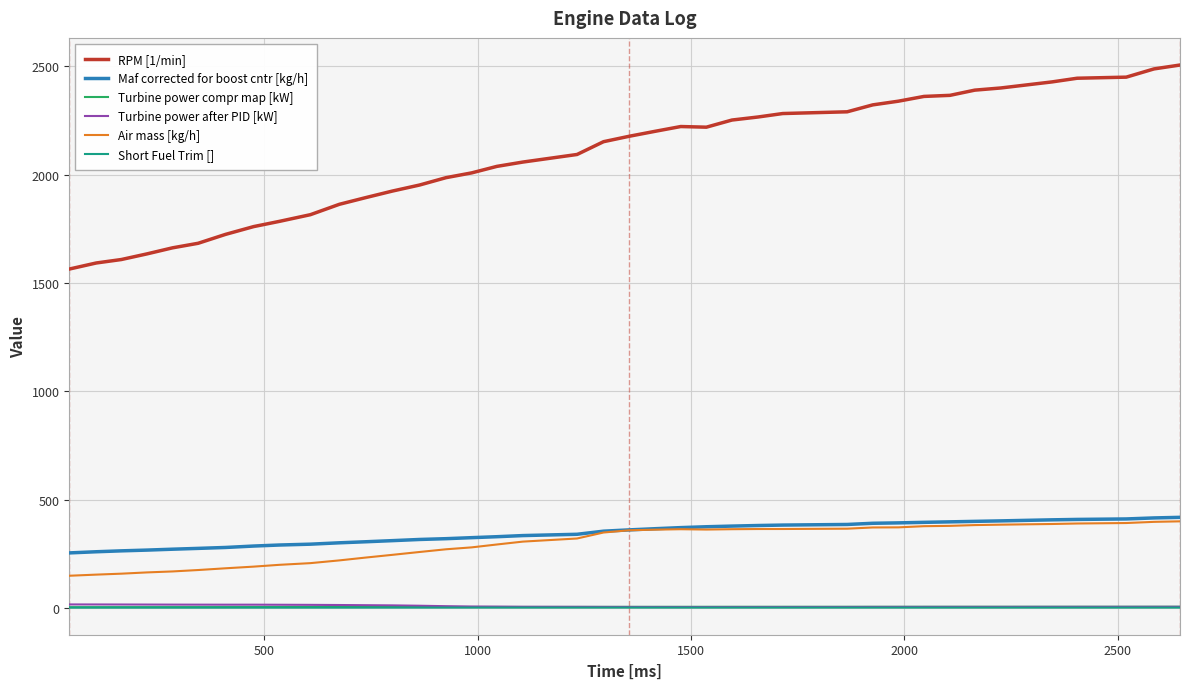

What is the greatest value displayed?

2506.0